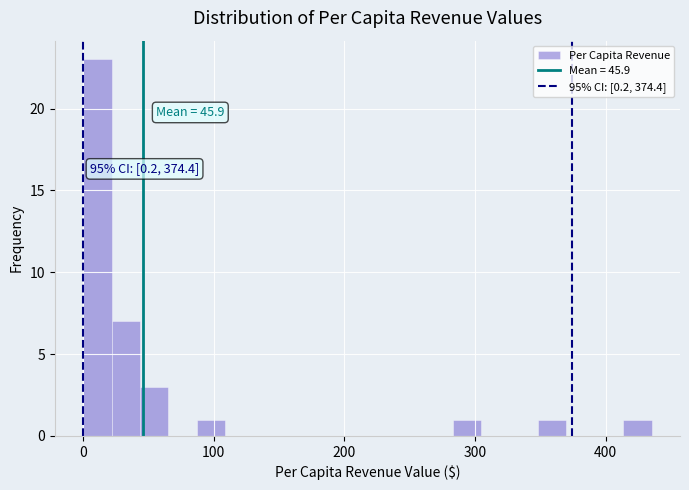

Read against the x-axis, roughly where is the centre of the tallest bar?

10